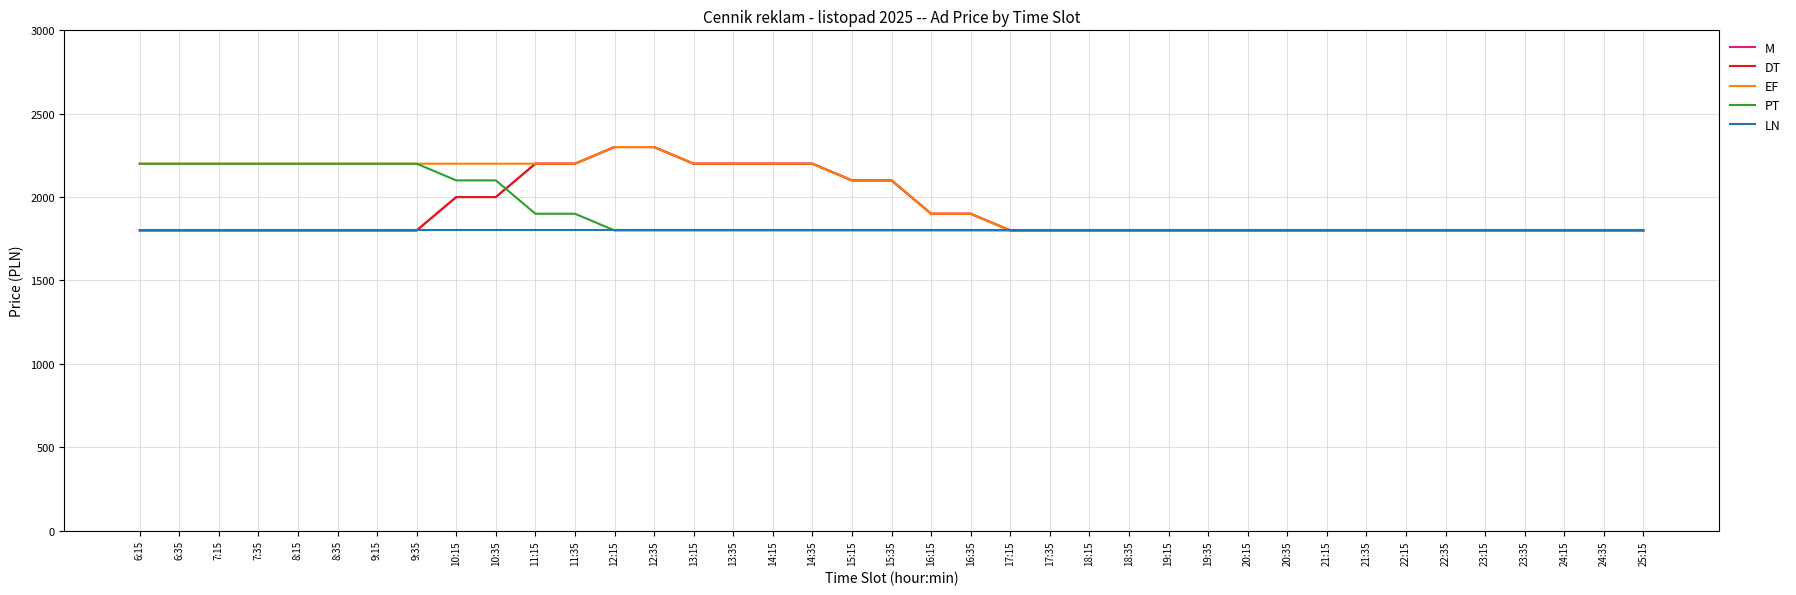

Is this an area chart (filled region under the line)?

No